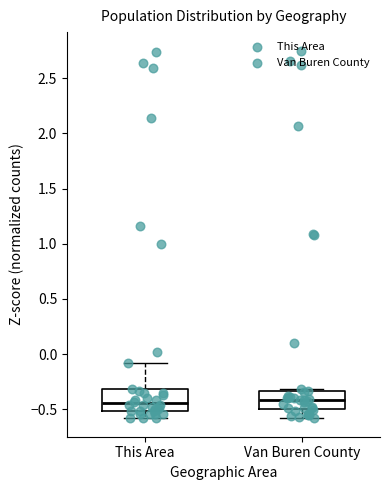

Where is the upper edge of the box for This Area on the y-axis? The values are not printed on the chart, so give them approximately, as read against the axis.

-0.30